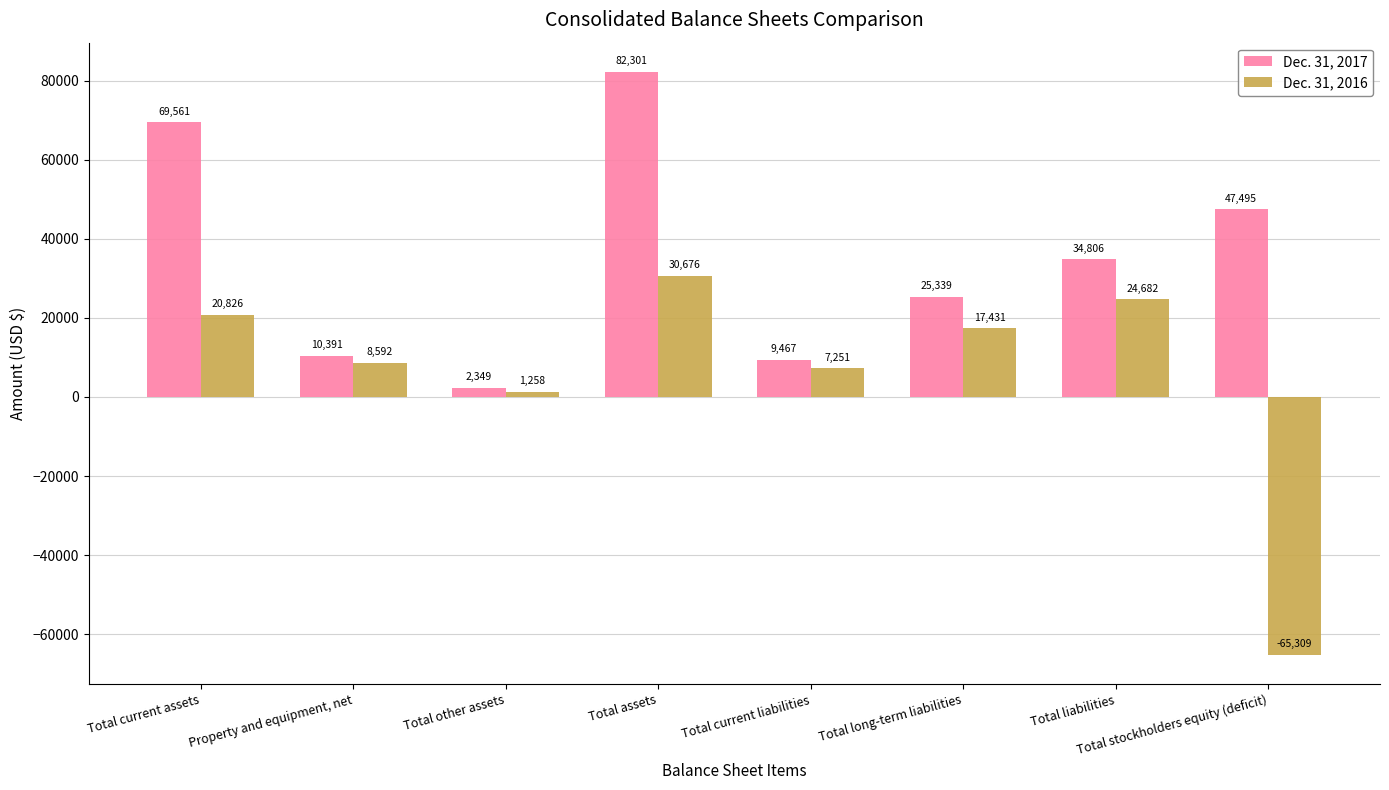

Is it true that Dec. 31, 2016 equals 30676 at Total assets?

True